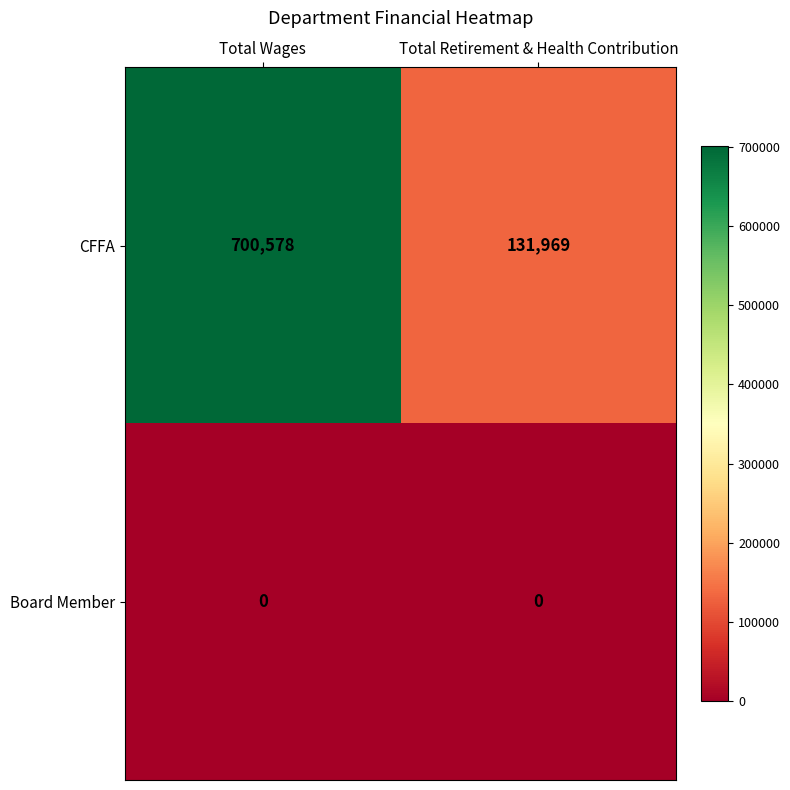

Reading left to right, what are all the values shown in this chart?

CFFA: 700578	131969
Board Member: 0	0